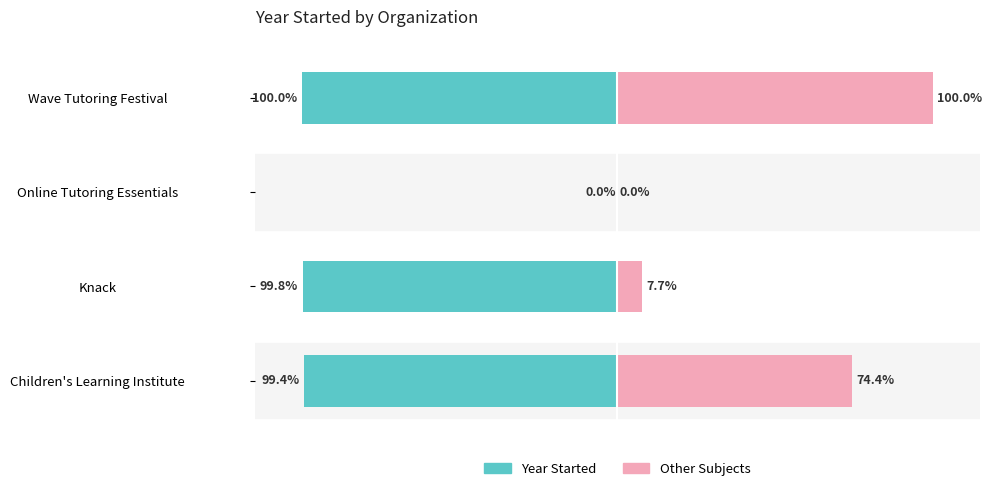

How many positive values does the Other Subjects Length series have?

3